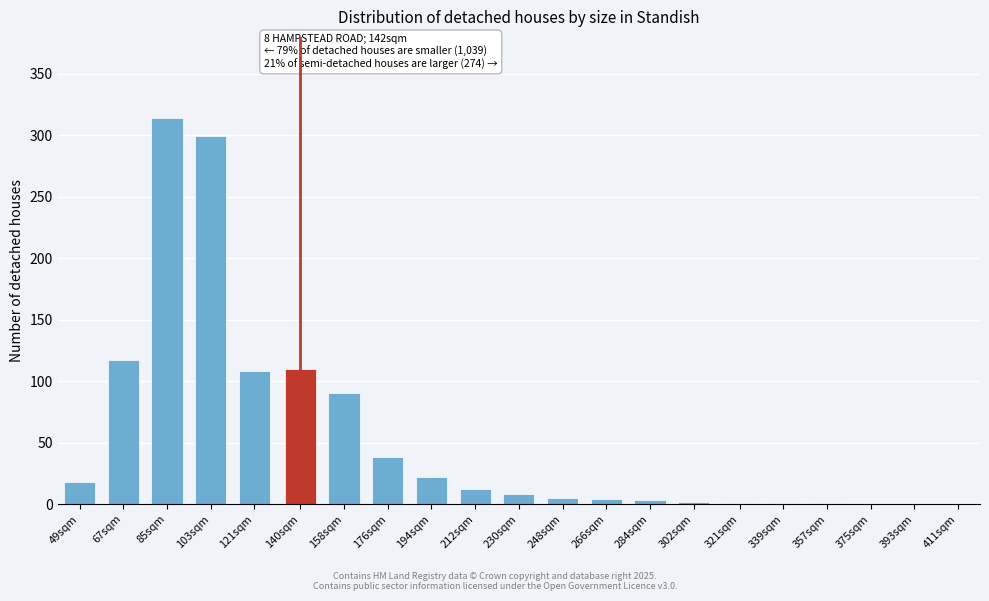

Between 67sqm and 158sqm, which is larger?

67sqm